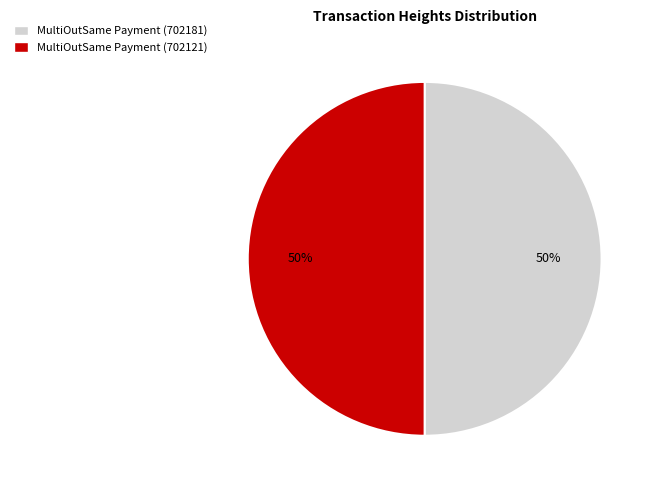

To the nearest percent, what portion does MultiOutSame Payment (702181) represent?

50%